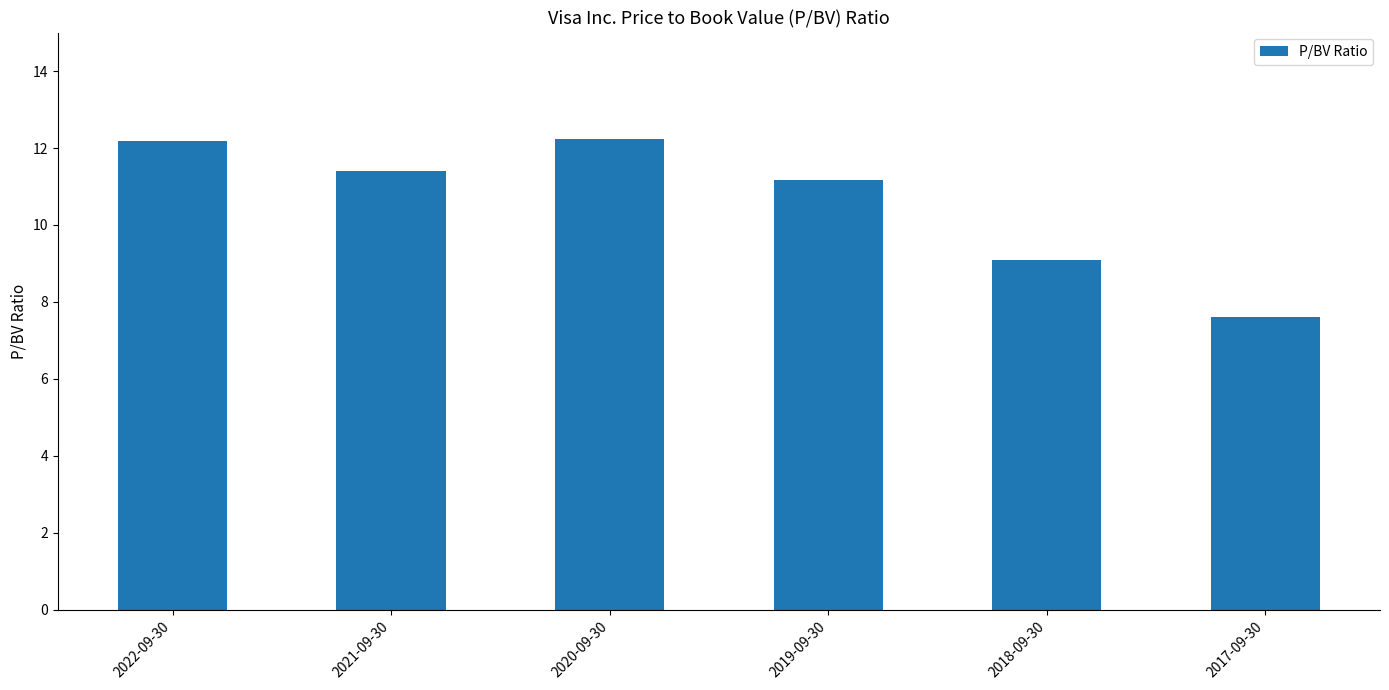

What is the difference between the maximum and minimum values?

4.6